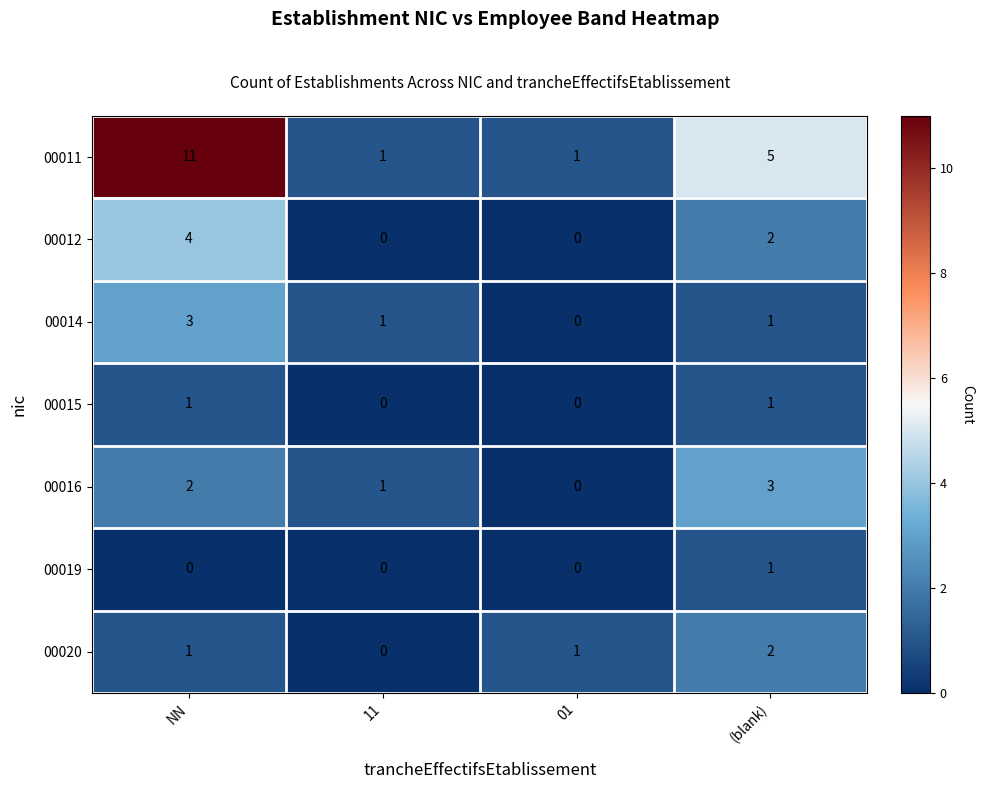

How many 00015 values are between 0 and 1?

4